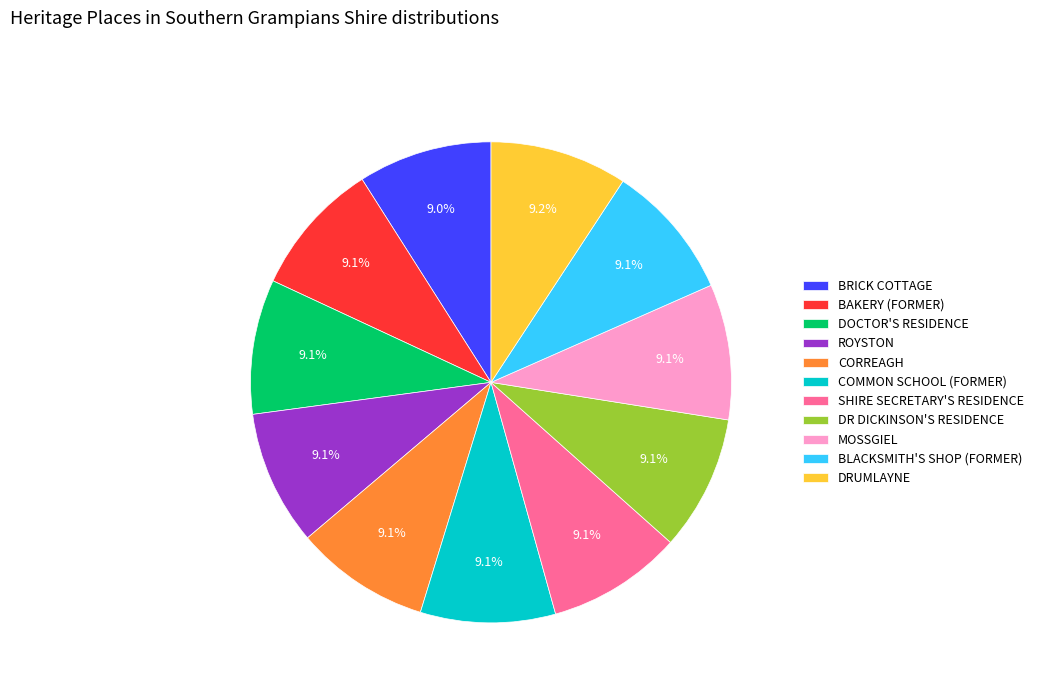

Count the number of slices in the pie.

11